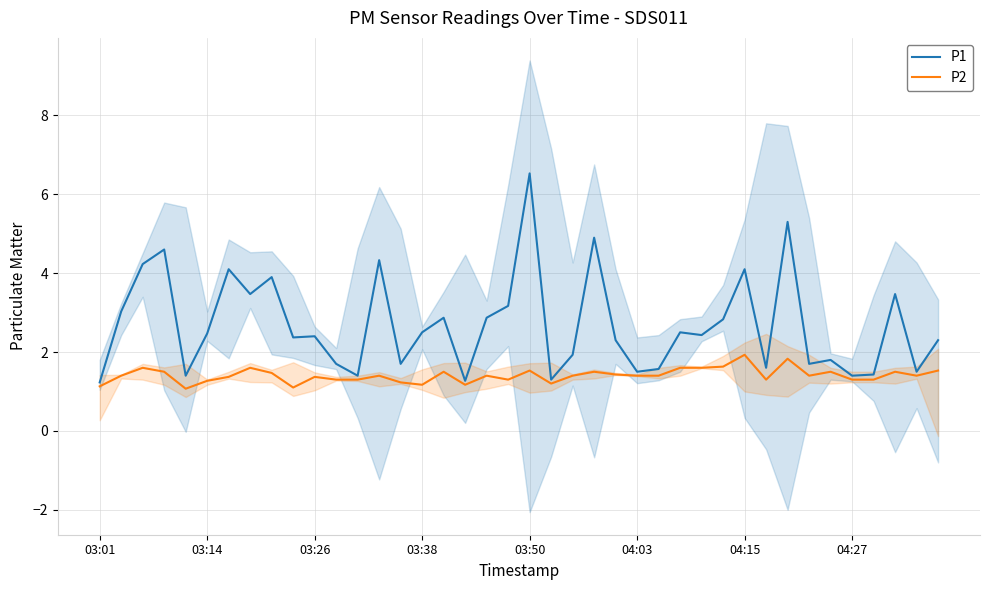

True or false: P2 and P1 intersect in this chart.

False